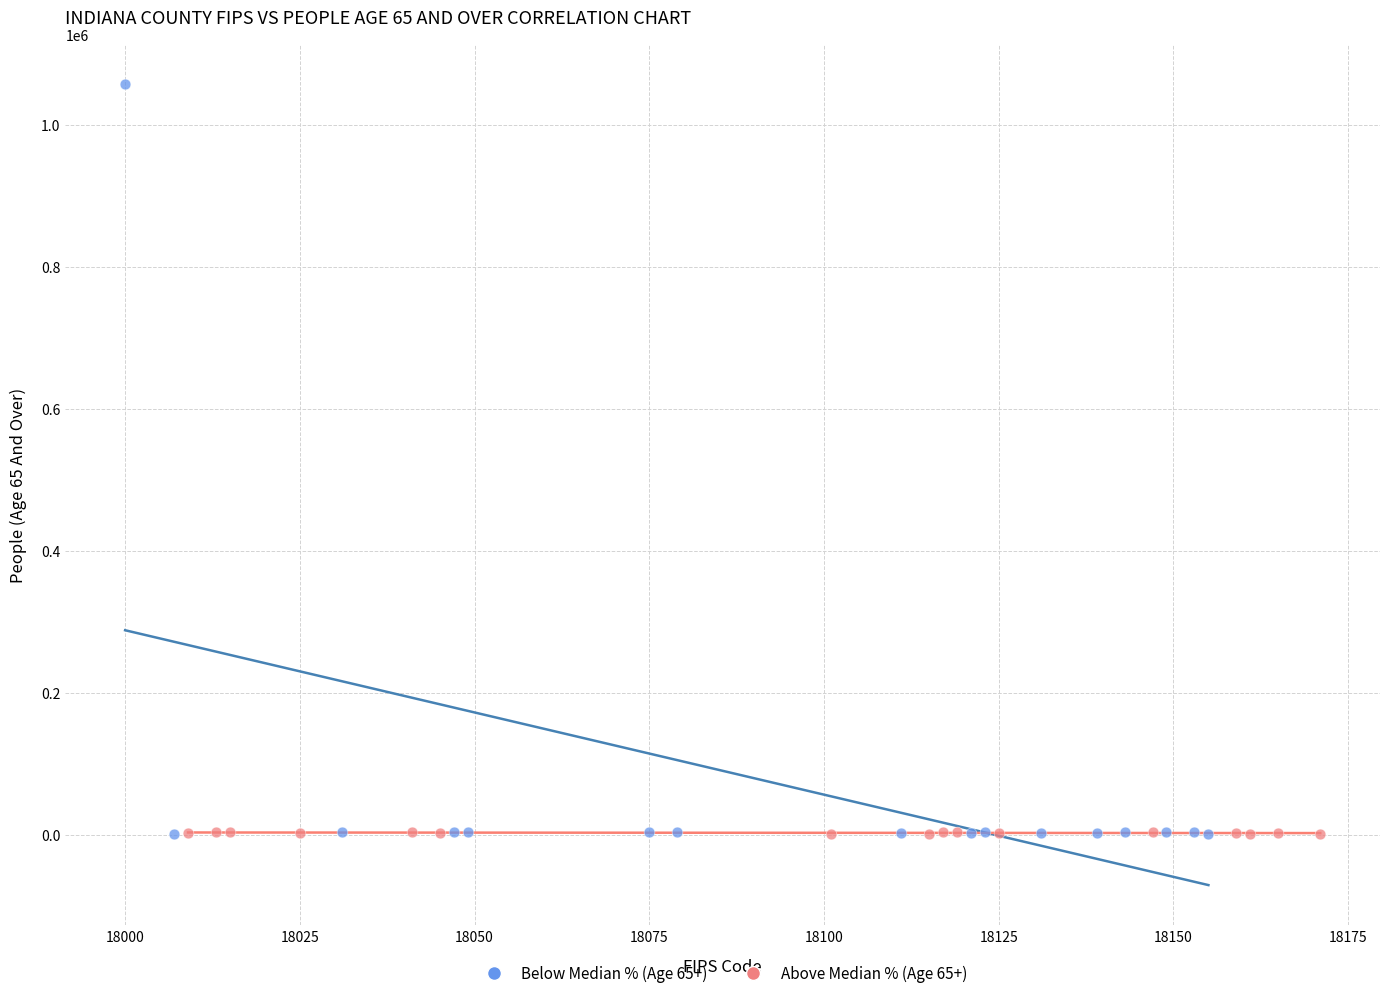

Which series has the largest Y range (max minus min)?

Below Median % (Age 65+)